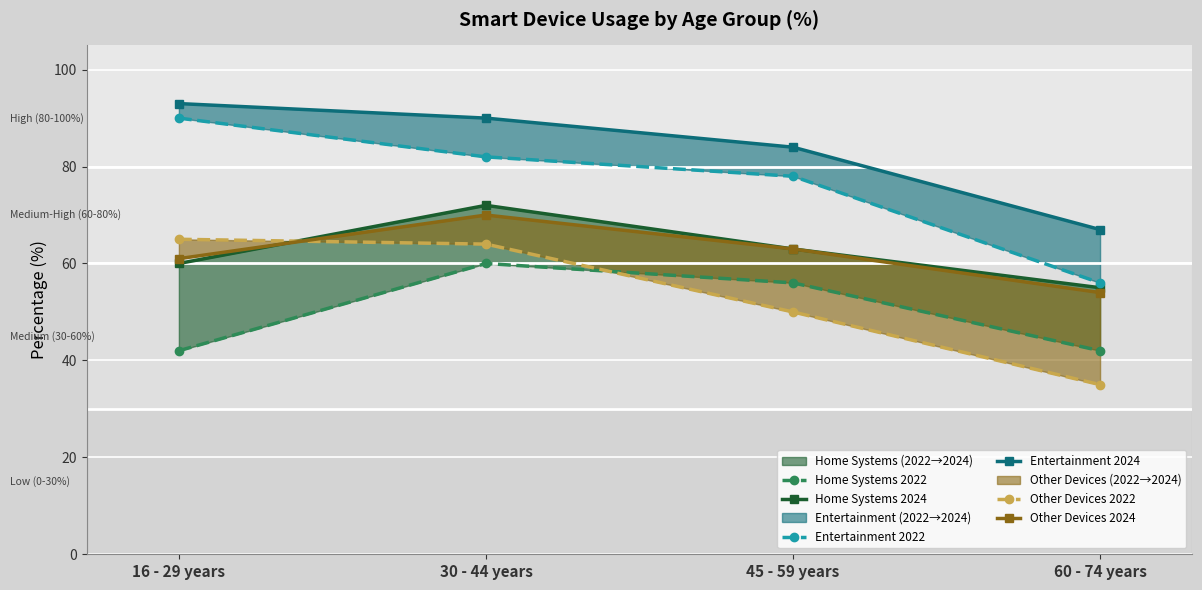

True or false: Home Systems 2022 has a value of 60 at 30 - 44 years.

True